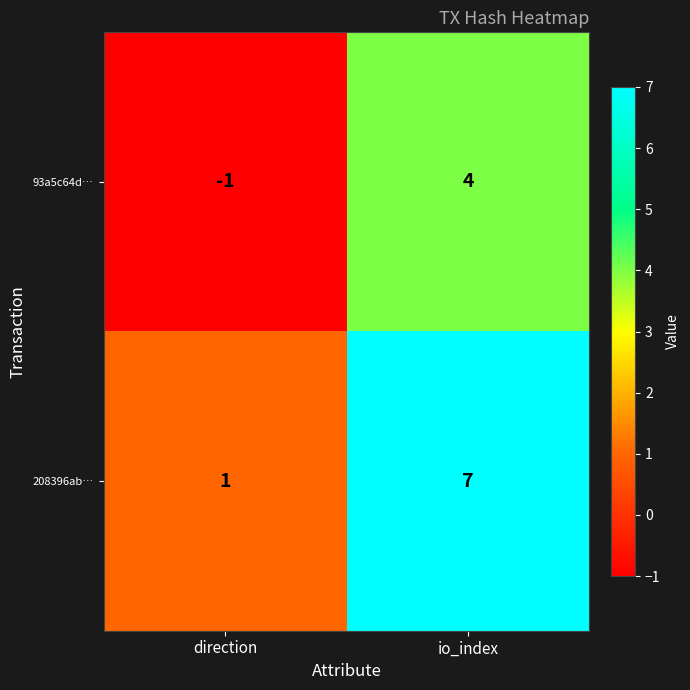

What value does the 93a5c64d… series have at io_index?

4